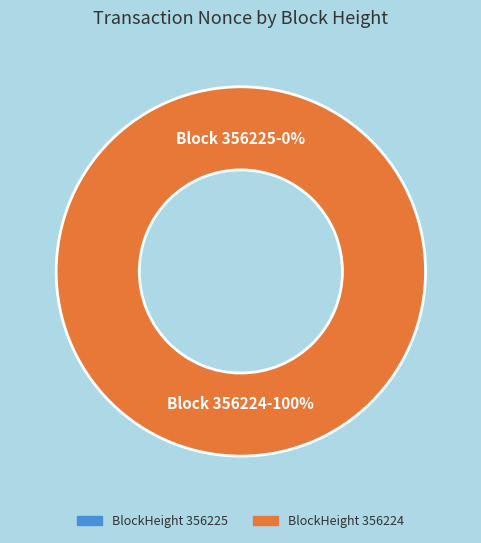

What percentage is the 356224 slice, to the nearest percent?

100%